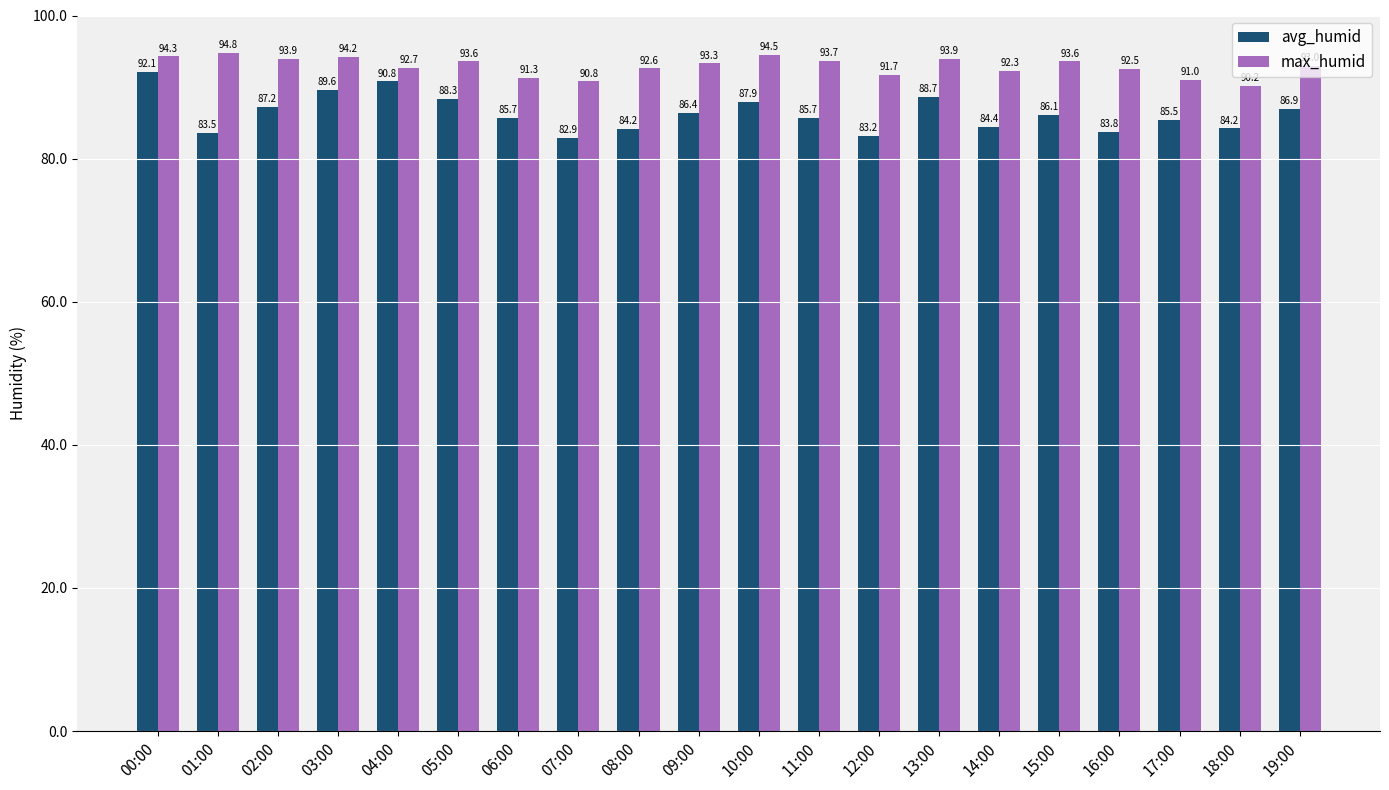

Which series changed the most between 09:00 and 17:00?

max_humid